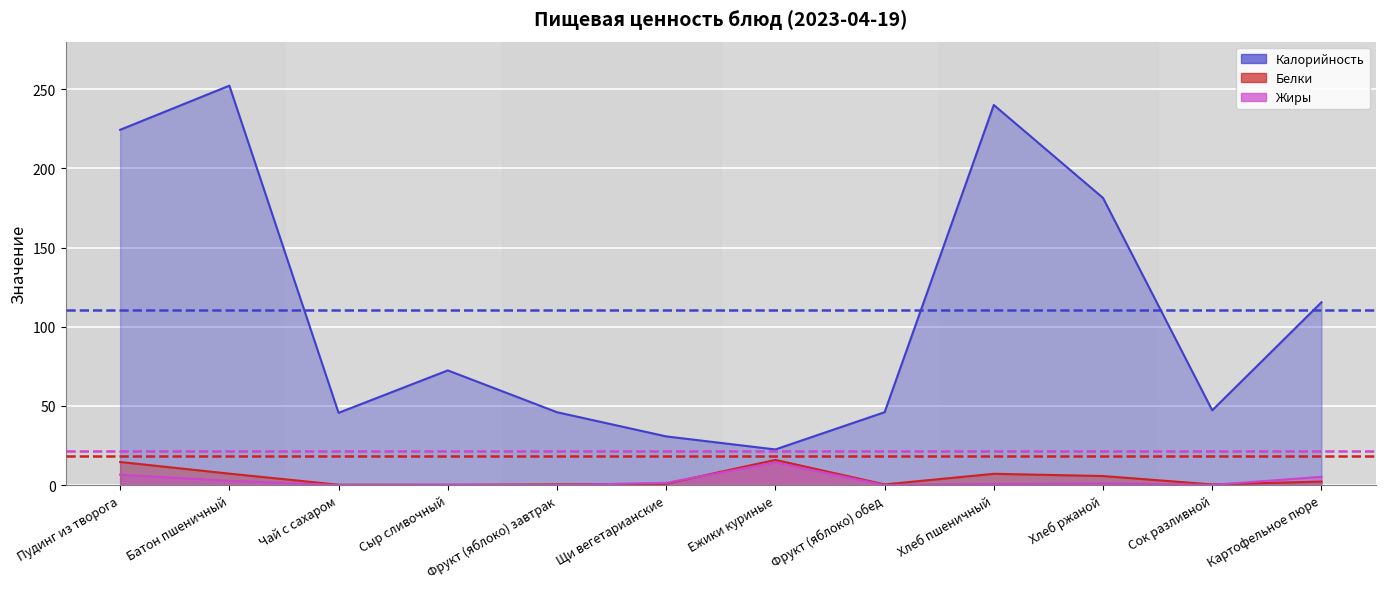

Which series changed the most between Батон пшеничный and Хлеб пшеничный?

Калорийность